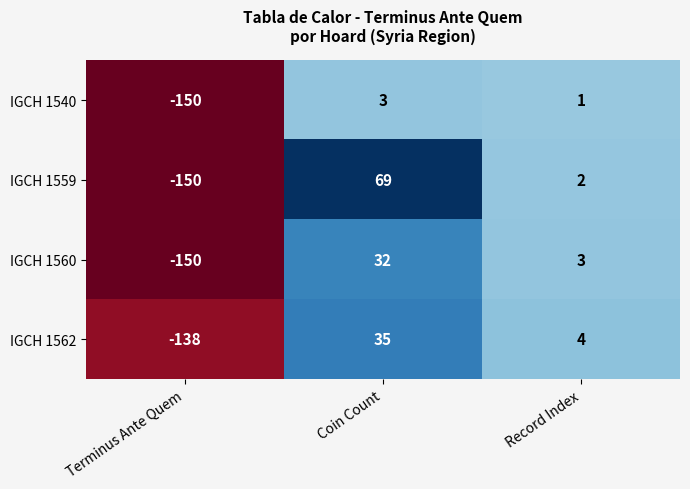

List the labels in order of IGCH 1560 value, largest first.

Coin Count, Record Index, Terminus Ante Quem